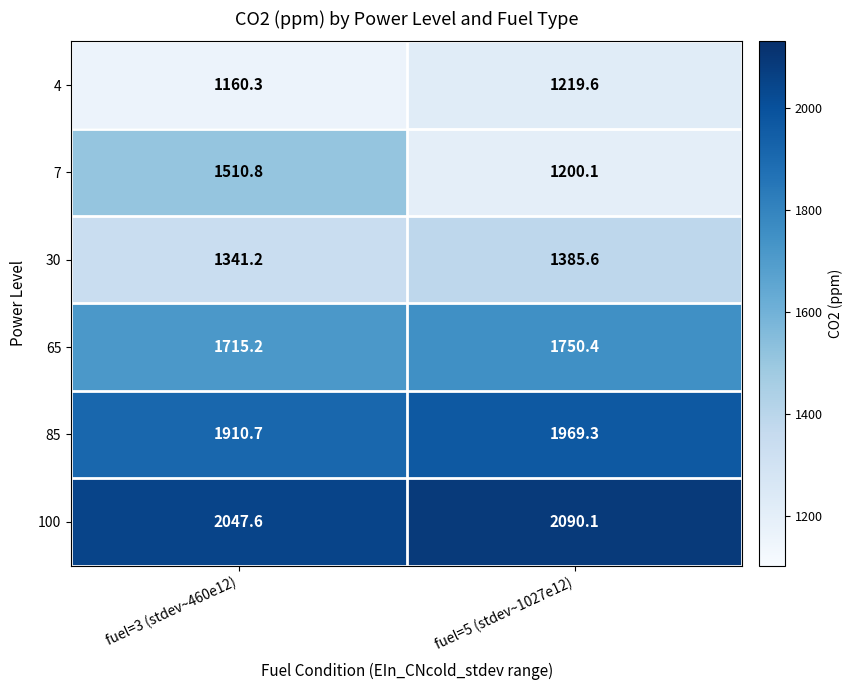

Which series has the widest spread of values?

7